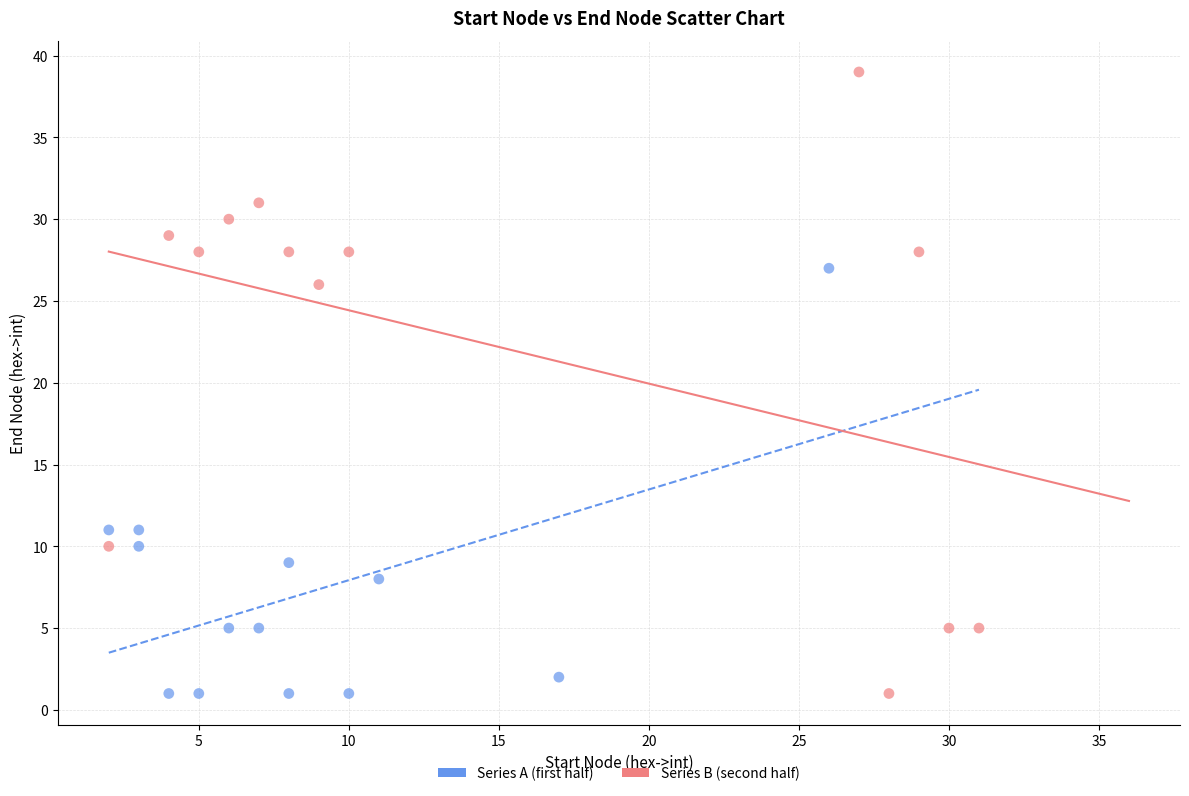

Which series contains the highest Y value?

Series B (second half)